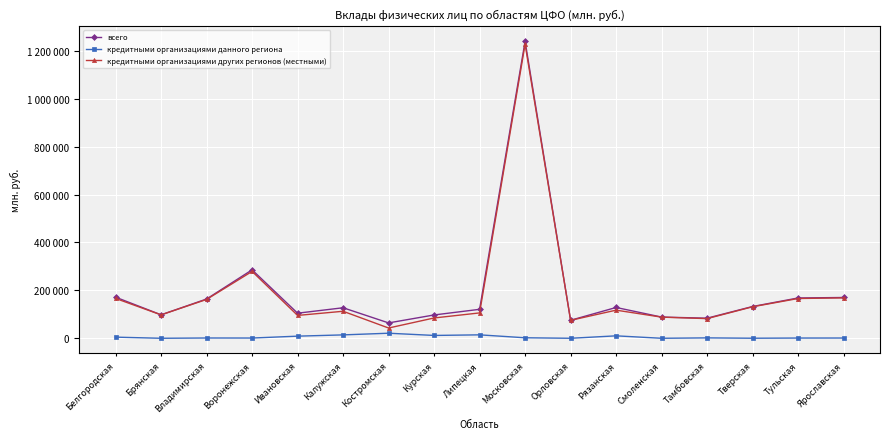

Which series has the largest range (max minus min)?

кредитными организациями других регионов (местными)